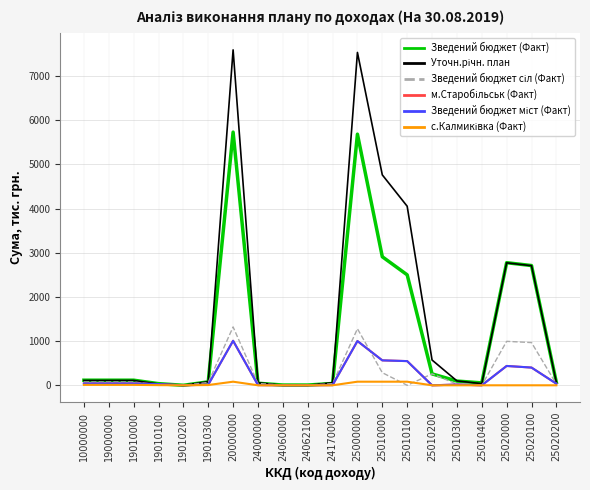

True or false: Уточн.річн. план has a value of 148.8 at 25010300.

False